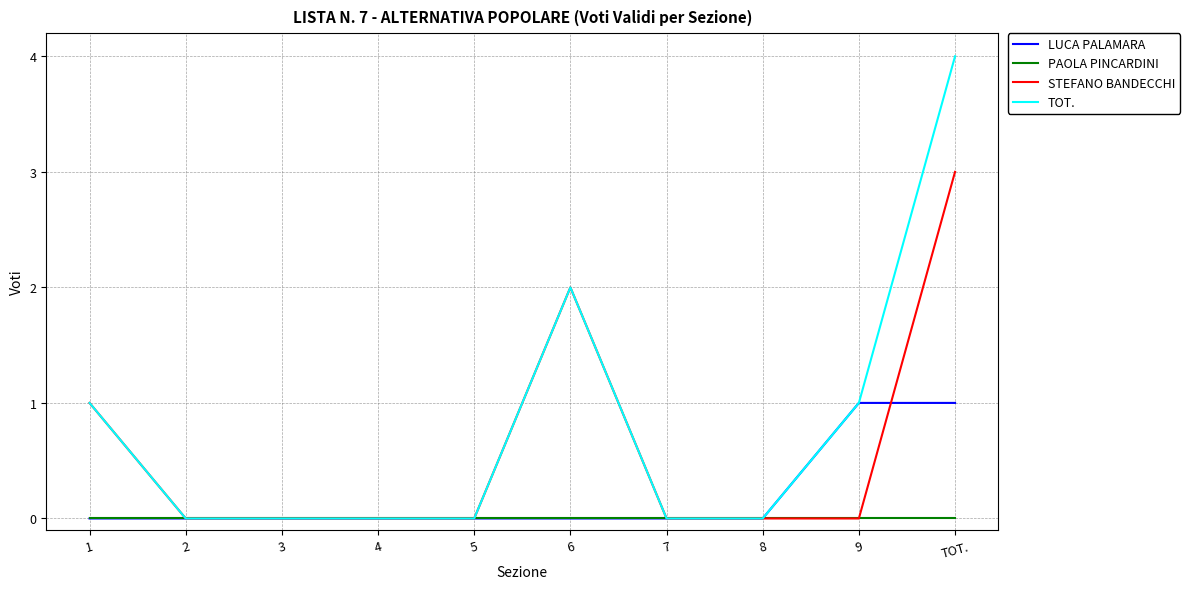

Is it true that TOT. equals 0 at 7?

True